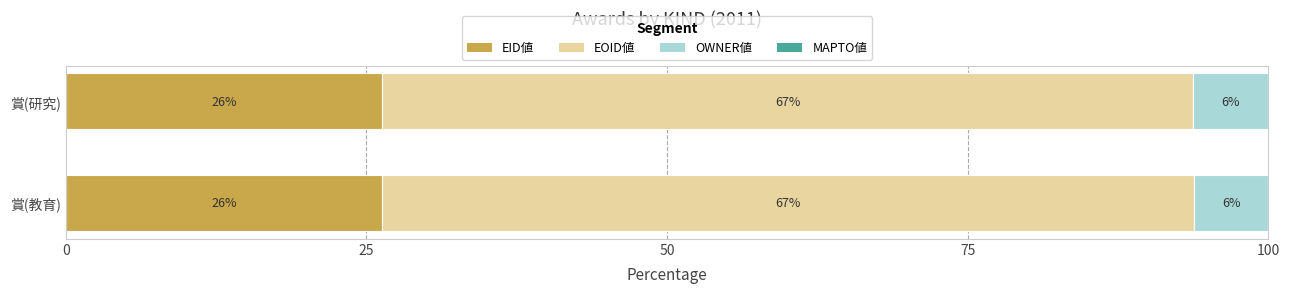

Which series has the largest total across all categories?

EOID値